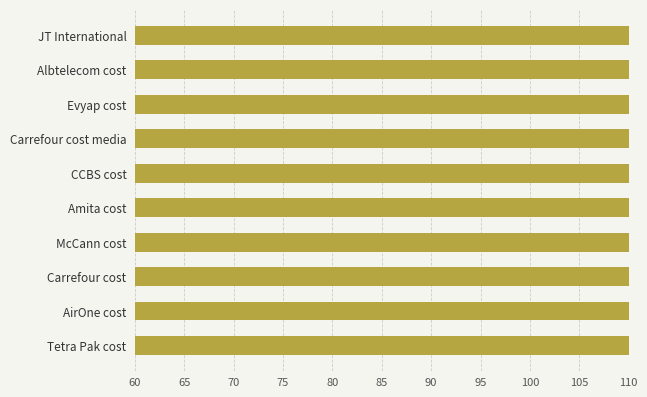

Count the number of data series in this chart.

1